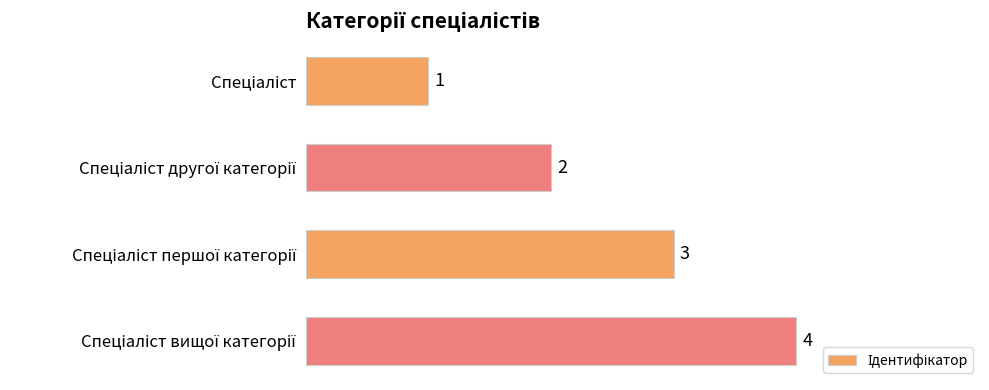

What is the difference between the maximum and minimum values?

3